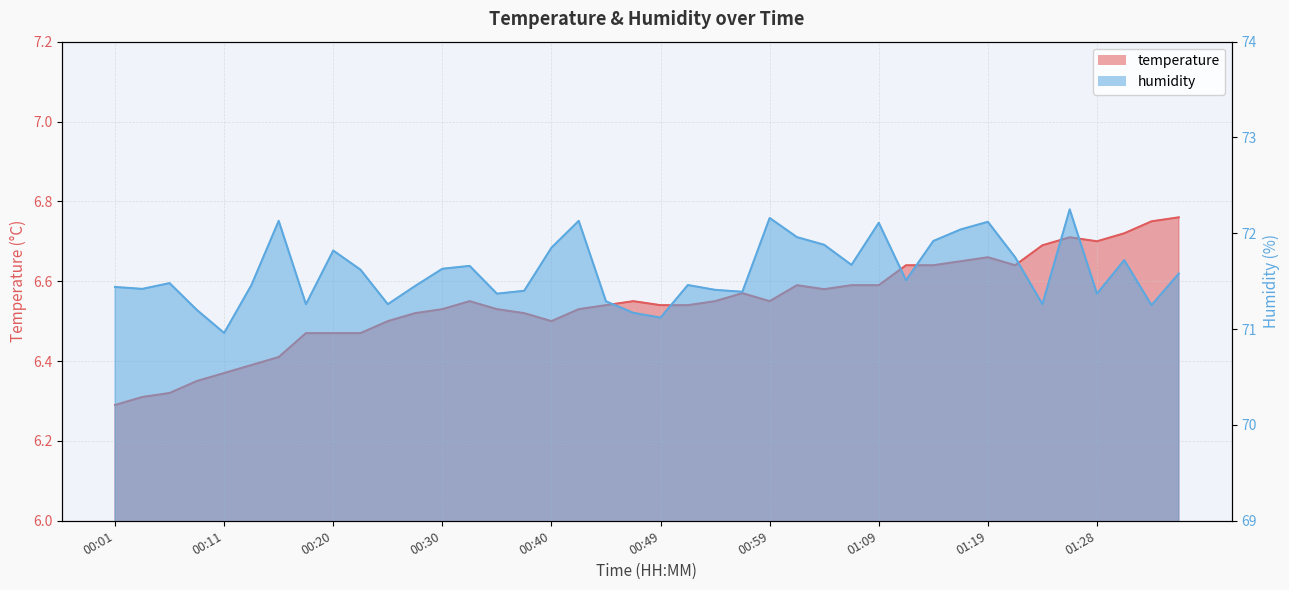

True or false: humidity and temperature cross at least once.

False